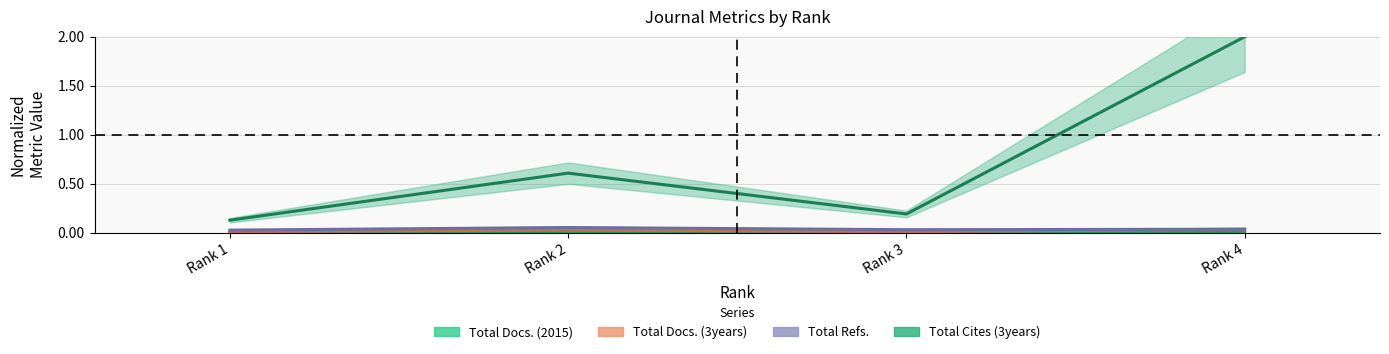

Rank the categories by Total Docs. (2015) value from lowest to highest.

Rank 1, Rank 2, Rank 4, Rank 3